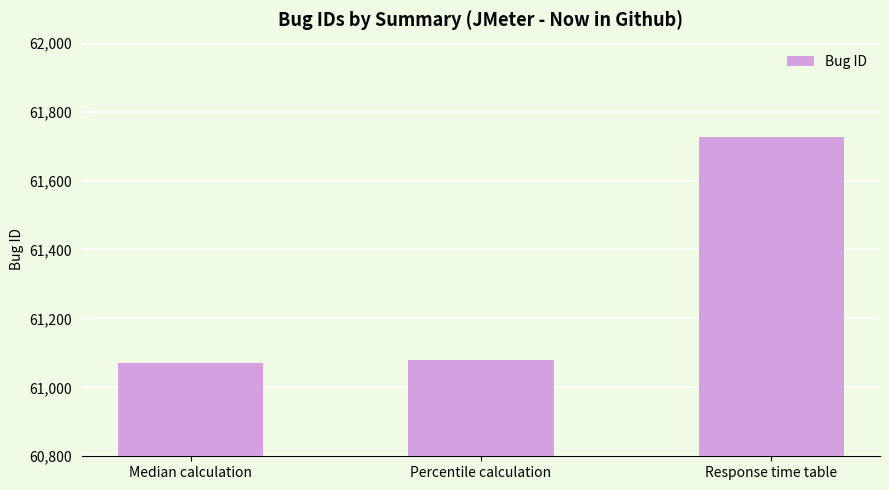

Reading right to left, what are all the values shown in this chart?

Response time table=61725	Percentile calculation=61078	Median calculation=61071